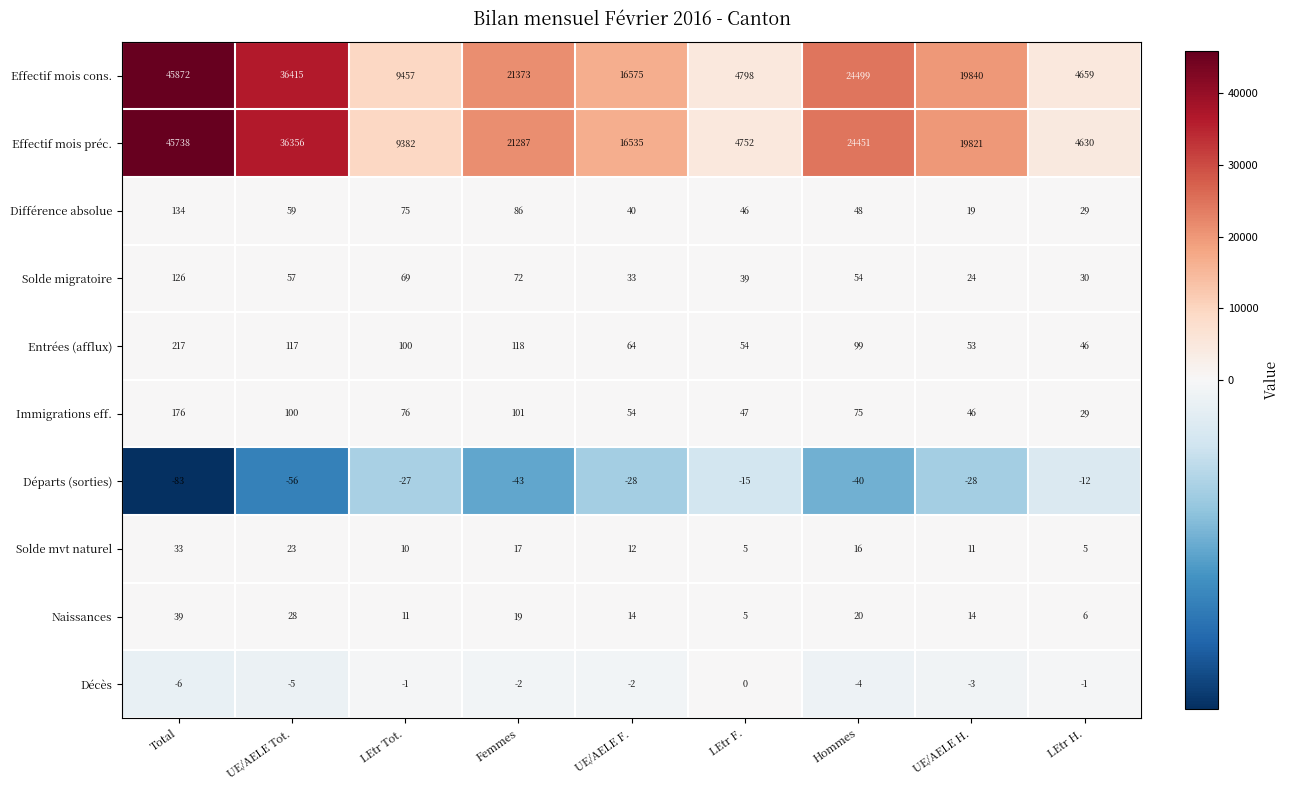

Rank the series at UE/AELE F. from highest to lowest value.

Effectif mois cons., Effectif mois préc., Entrées (afflux), Immigrations eff., Différence absolue, Solde migratoire, Naissances, Solde mvt naturel, Décès, Départs (sorties)